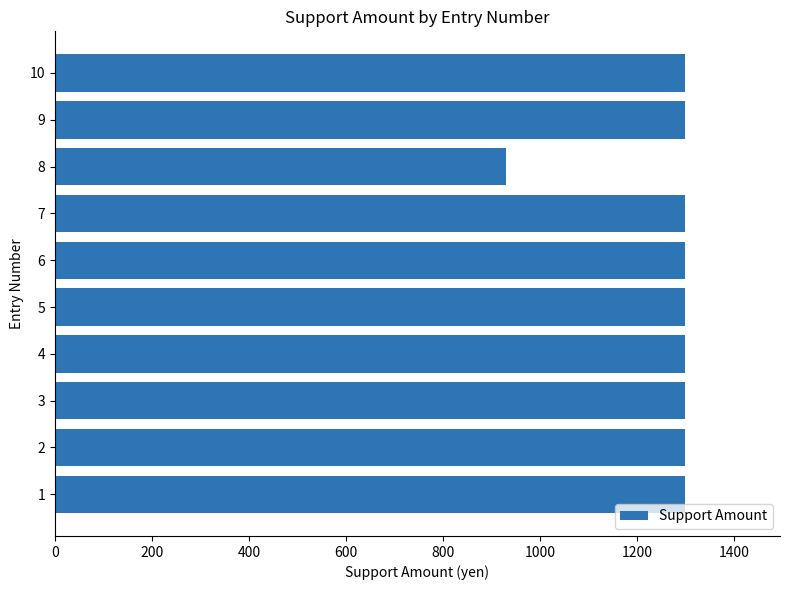

The value at 3 is 1300. True or false?

True